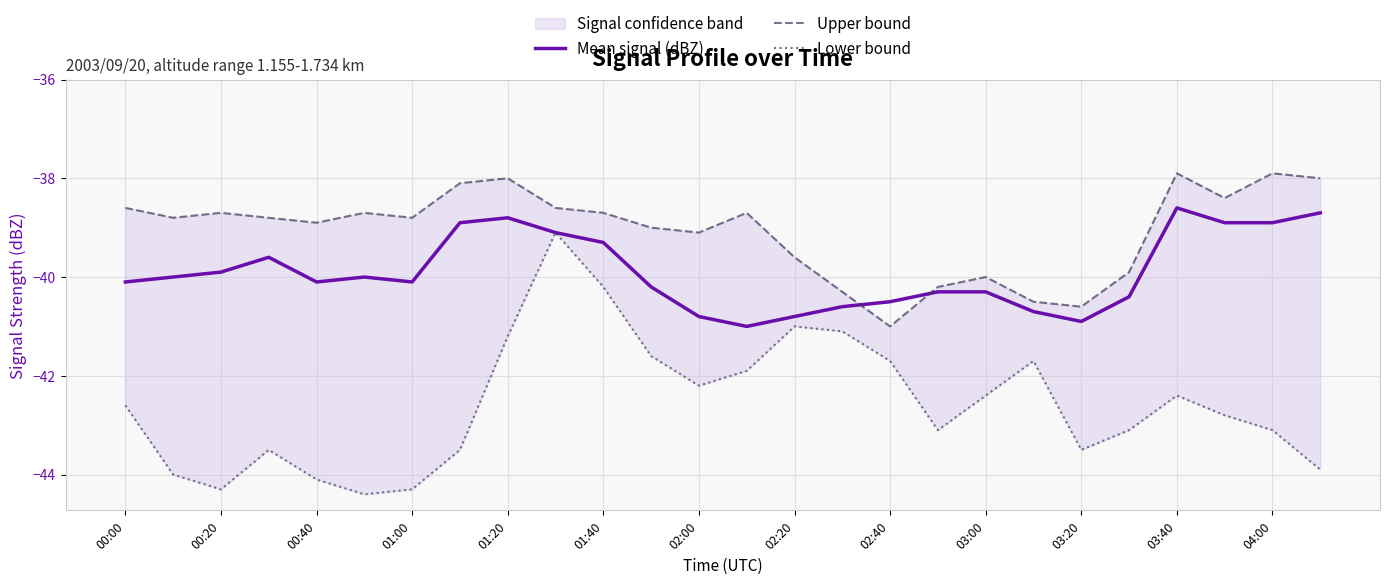

True or false: Upper bound and Lower bound cross at least once.

False